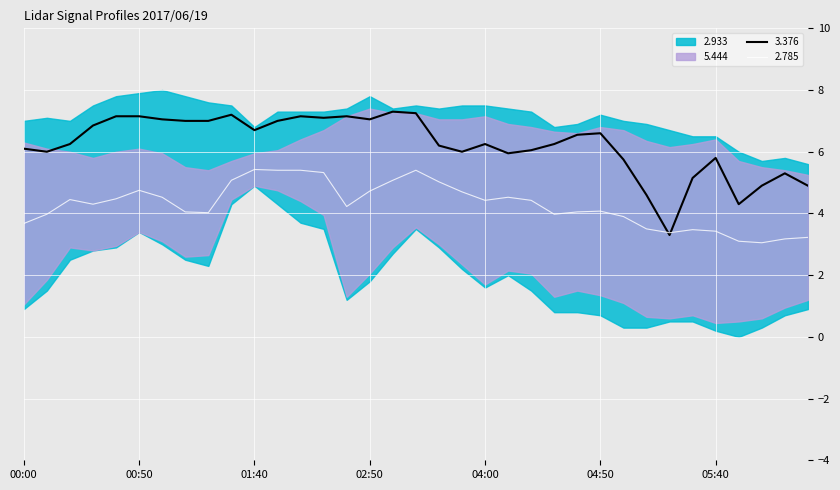

The value of 5.444 at 2017/06/19 06:30 is 0.4. True or false?

False